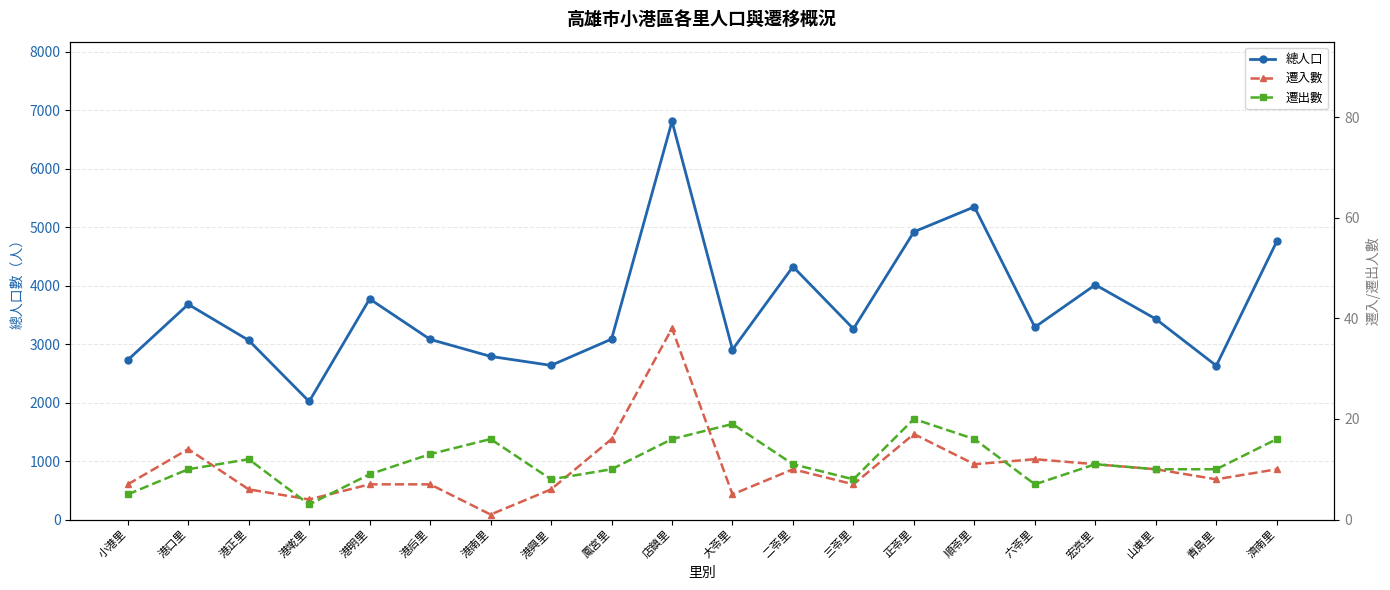

What is the label of the 1st point from the left?

小港里